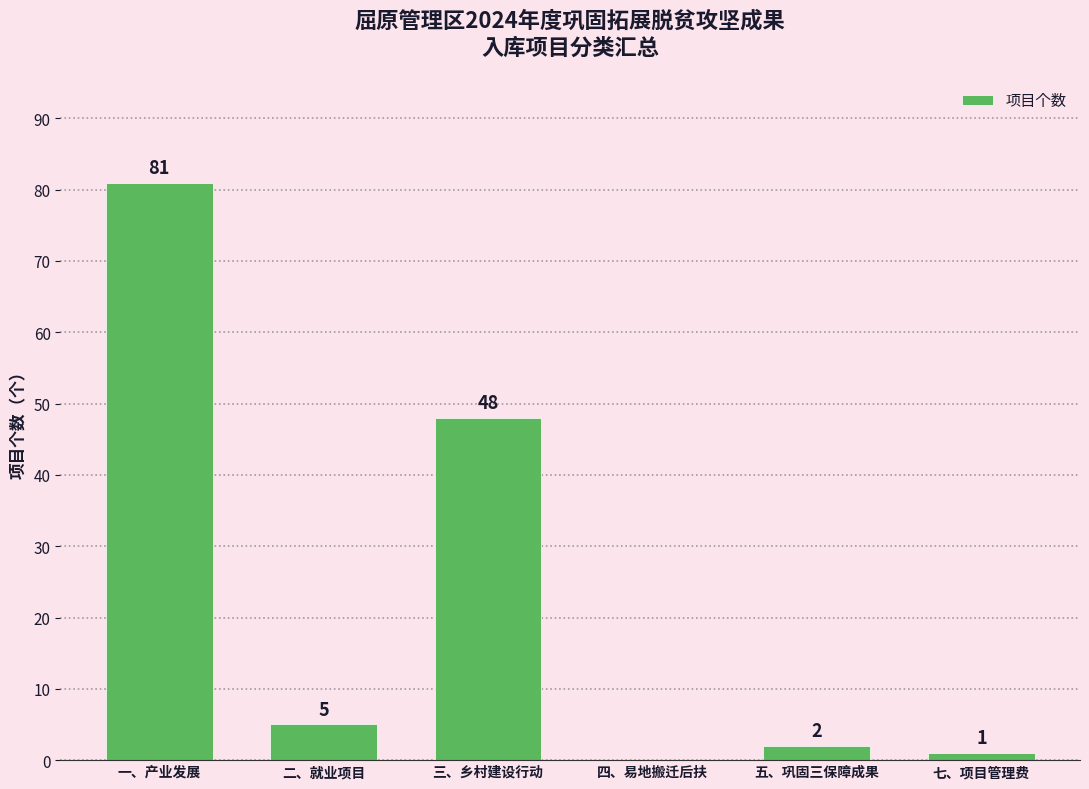

What is the difference between the values at 五、巩固三保障成果 and 三、乡村建设行动?

46